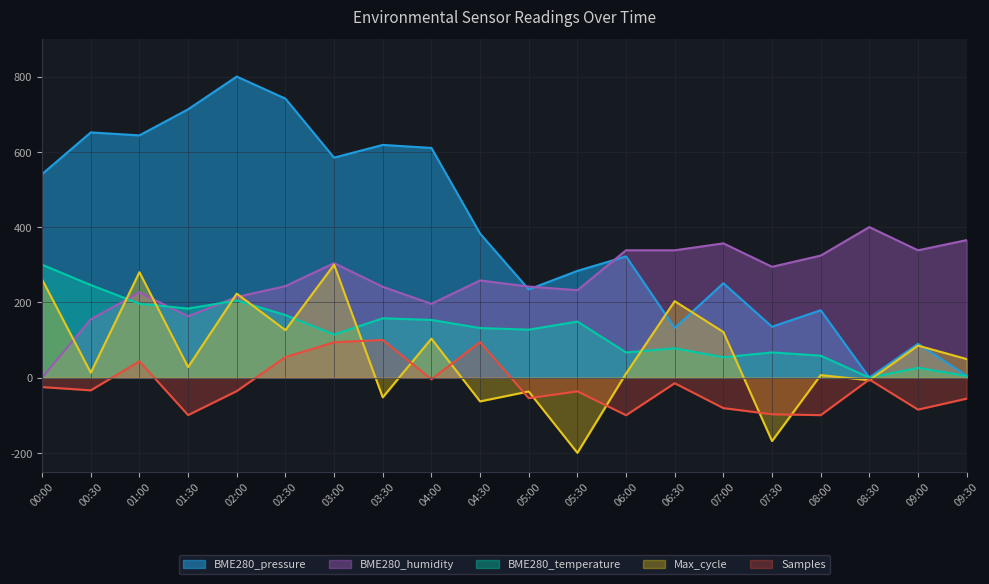

Rank the categories by Max_cycle value from highest to lowest.

03:00, 01:00, 00:00, 02:00, 06:30, 02:30, 07:00, 04:00, 09:00, 09:30, 01:30, 00:30, 06:00, 08:00, 08:30, 05:00, 03:30, 04:30, 07:30, 05:30